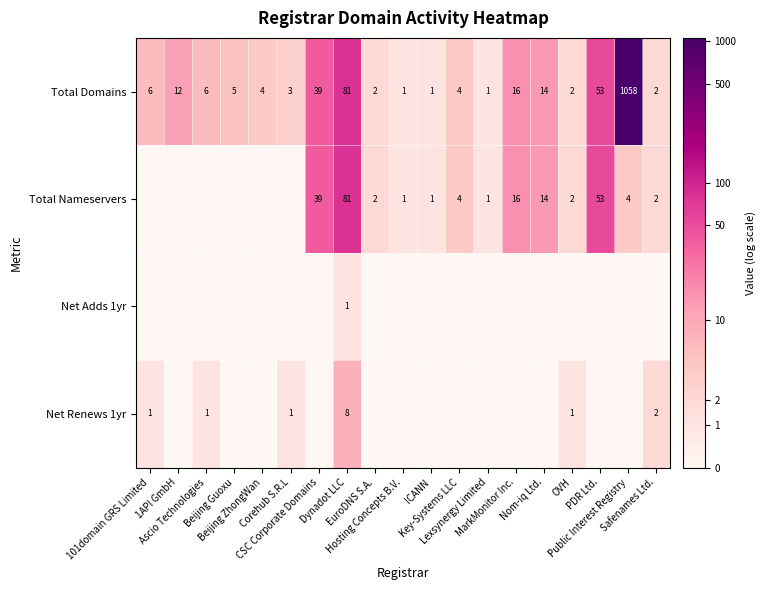

What is the highest value of the Total Domains series?

1058